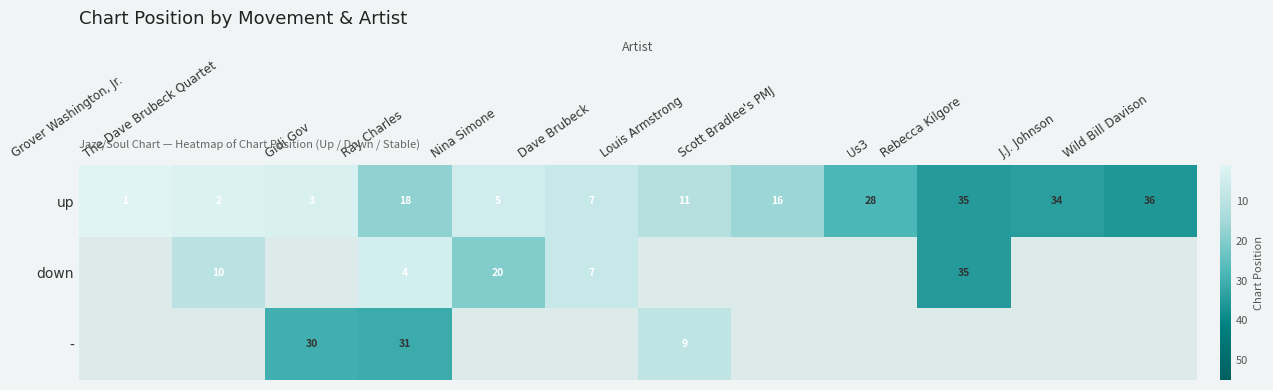

How many data points in up are less than 16?

6